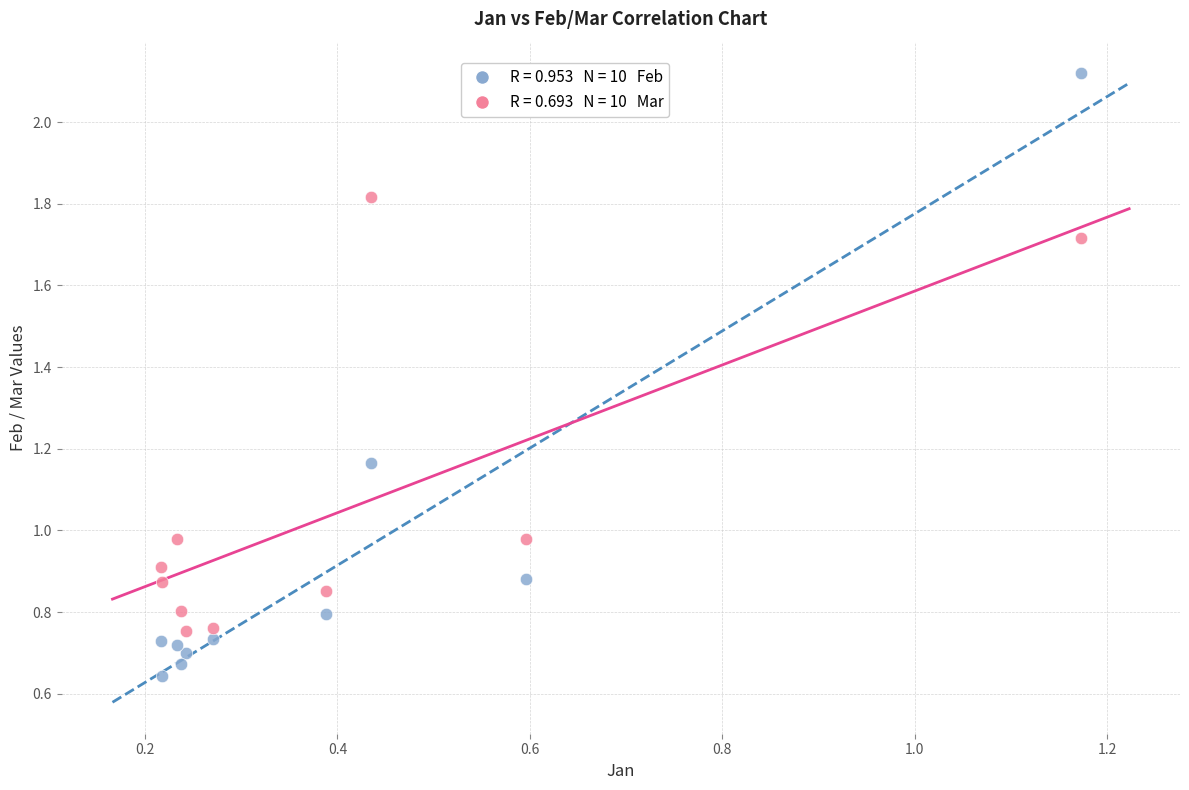

Across all data points, what is the range of Y values (max minus min)?

1.5